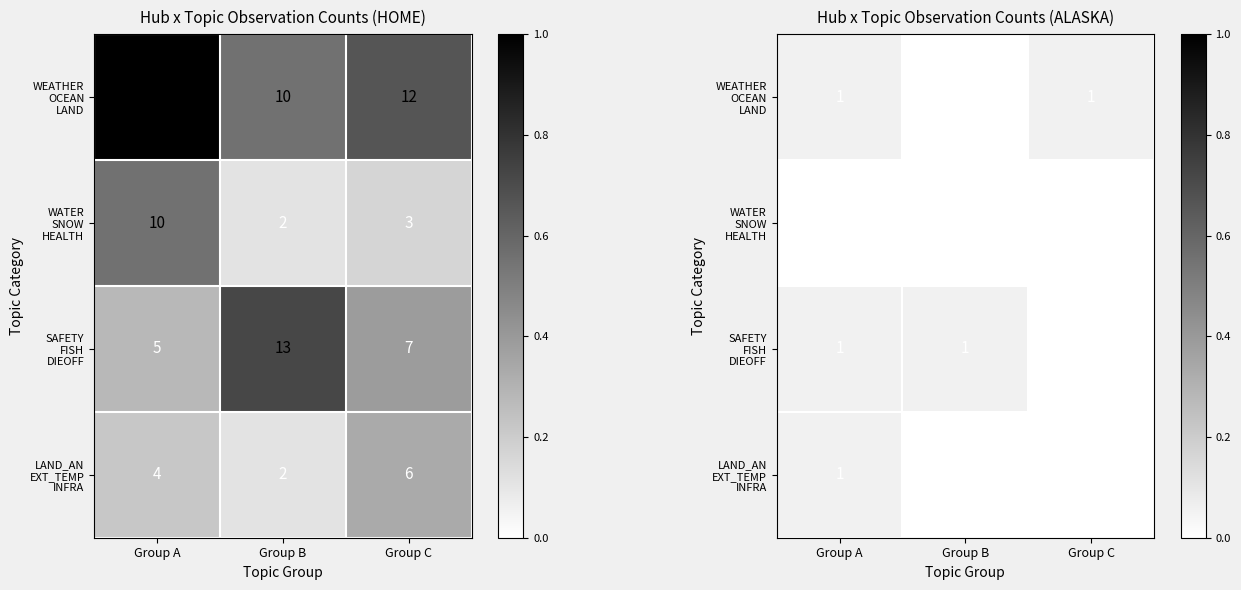

How many values in WEATHER OCEAN LAND are above zero?

2